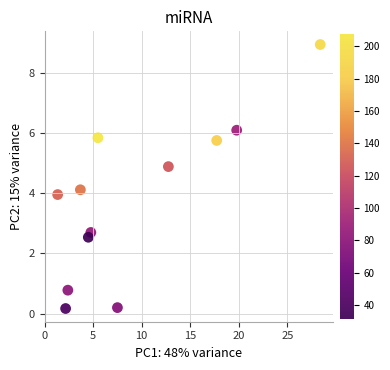

What is the average Y value?

3.8